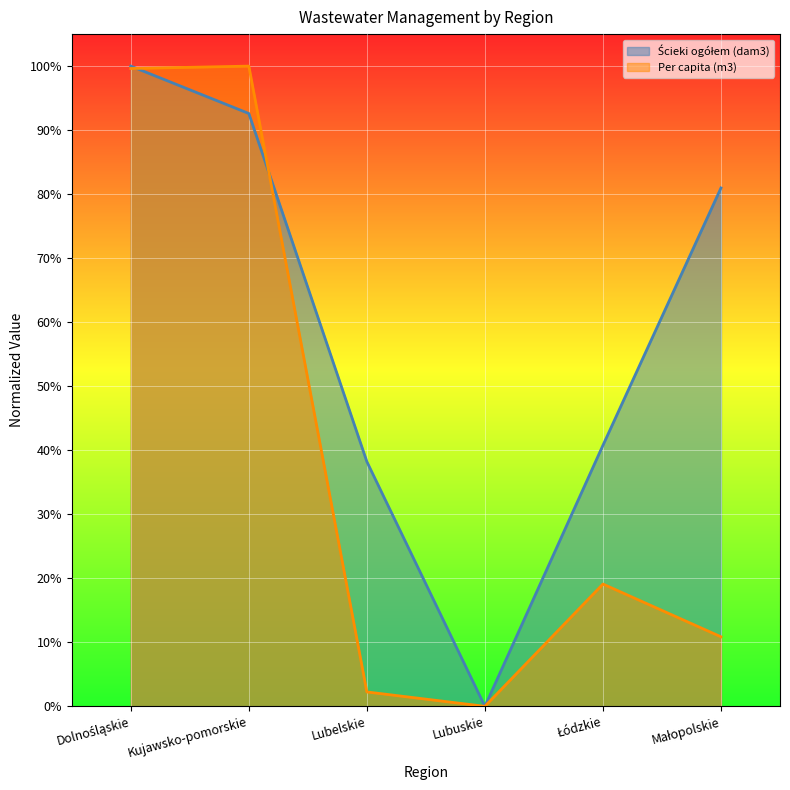

Is it true that Per capita (m3) equals 0.2 at Kujawsko-pomorskie?

False